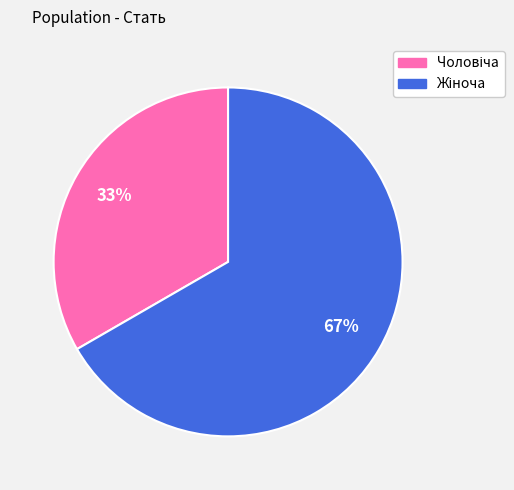

How many slices are in this pie chart?

2